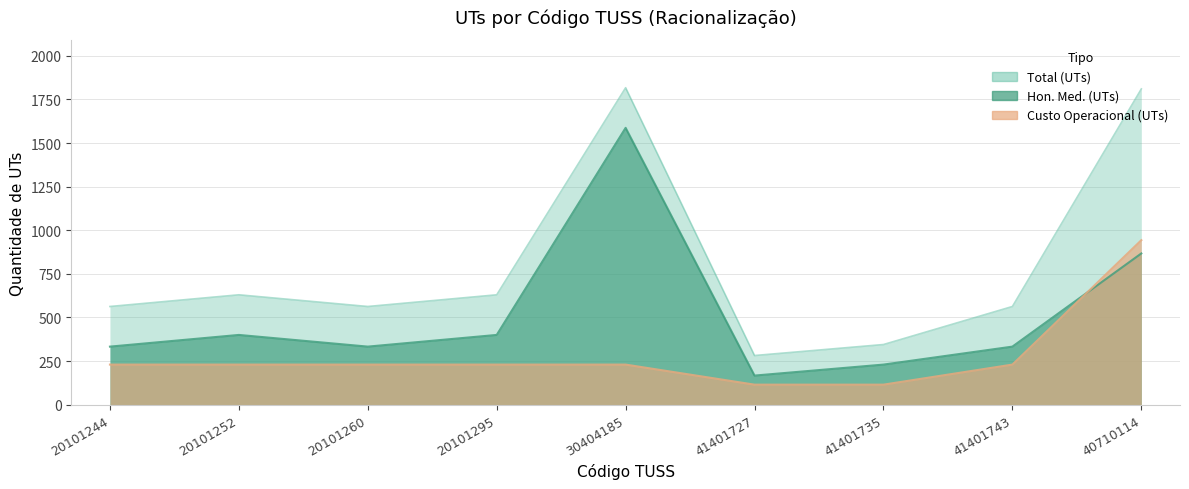

True or false: Custo Operacional (UTs) and Total (UTs) intersect in this chart.

False